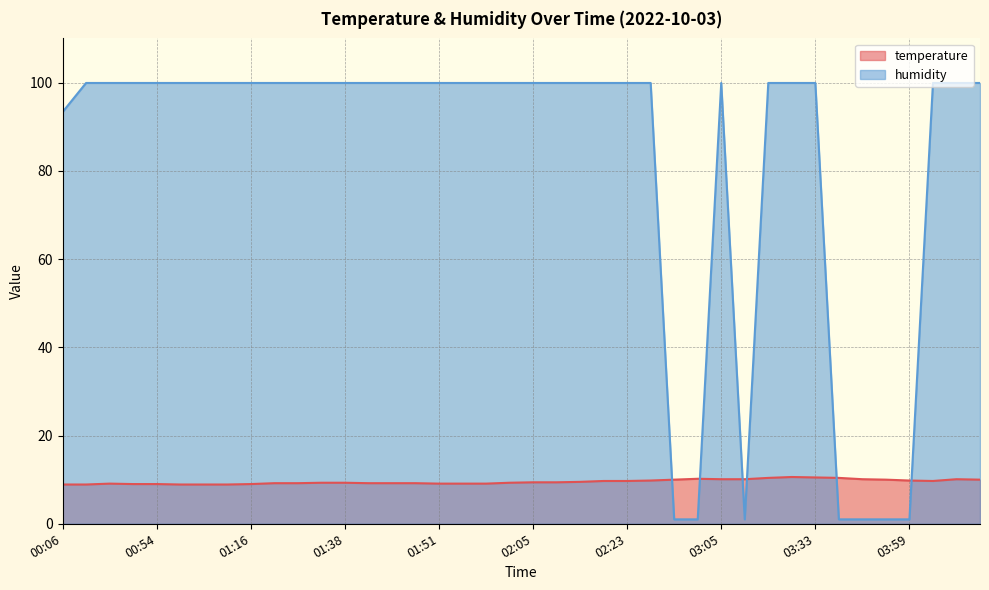

Does the chart have visible grid lines?

Yes